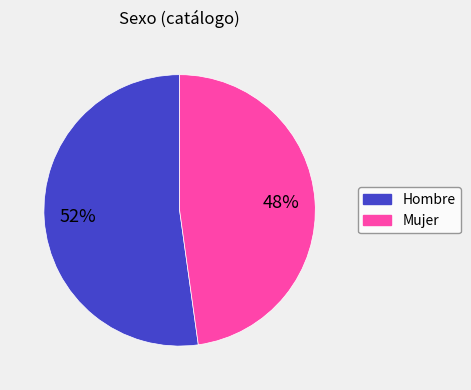

Do Mujer and Hombre together represent more than half of the pie?

Yes